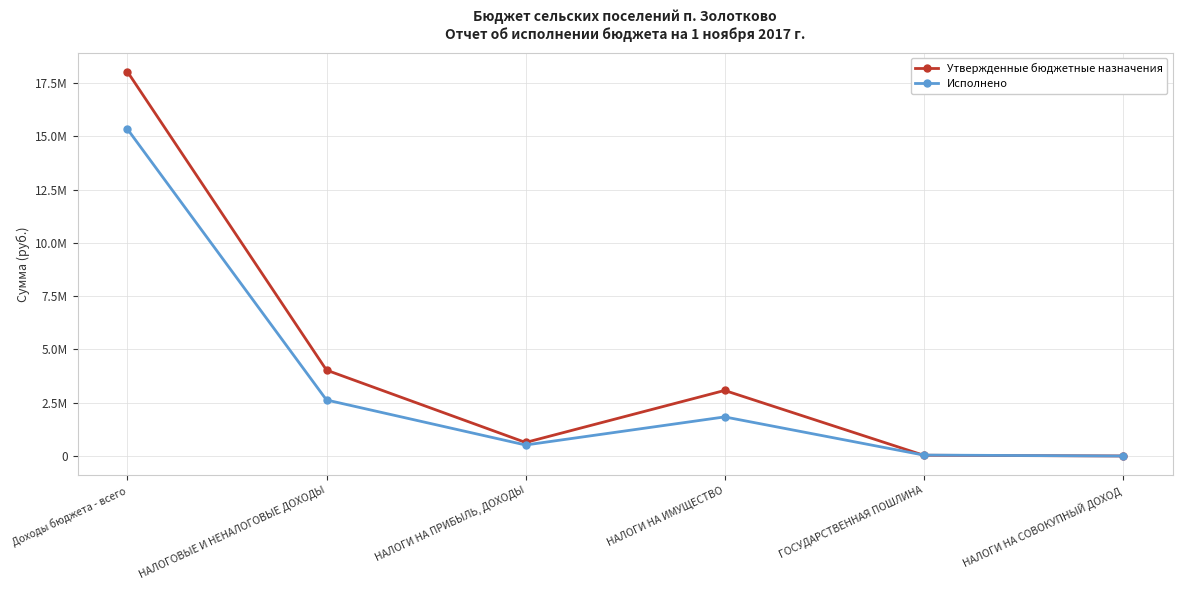

What is the sum of the Исполнено values at Доходы бюджета - всего and ГОСУДАРСТВЕННАЯ ПОШЛИНА?

15385166.9